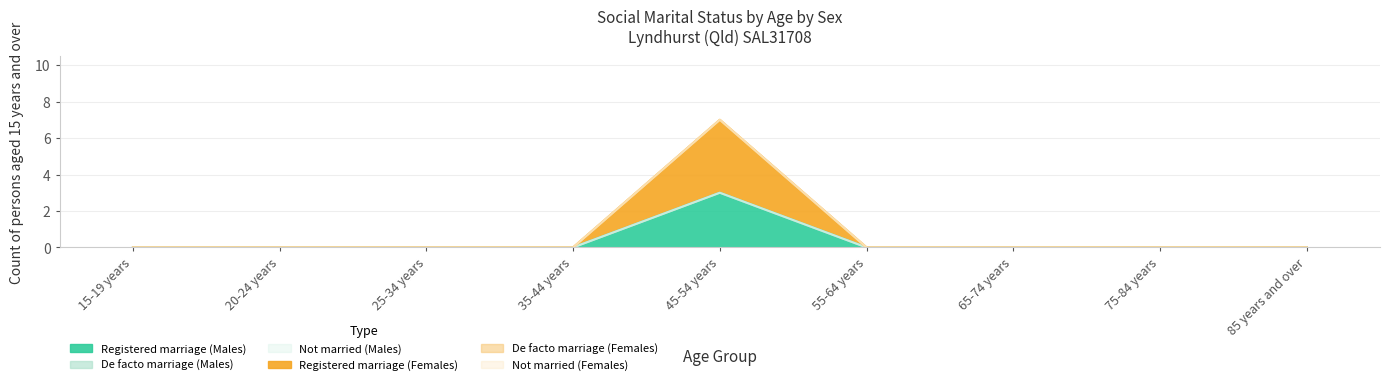

Reading left to right, transcribe all the data shown in this chart.

Married in a registered marriage (Males): 0	0	0	0	3	0	0	0	0
Married in a de facto marriage (Males): 0	0	0	0	0	0	0	0	0
Not married (Males): 0	0	0	0	0	0	0	0	0
Married in a registered marriage (Females): 0	0	0	0	4	0	0	0	0
Married in a de facto marriage (Females): 0	0	0	0	0	0	0	0	0
Not married (Females): 0	0	0	0	0	0	0	0	0